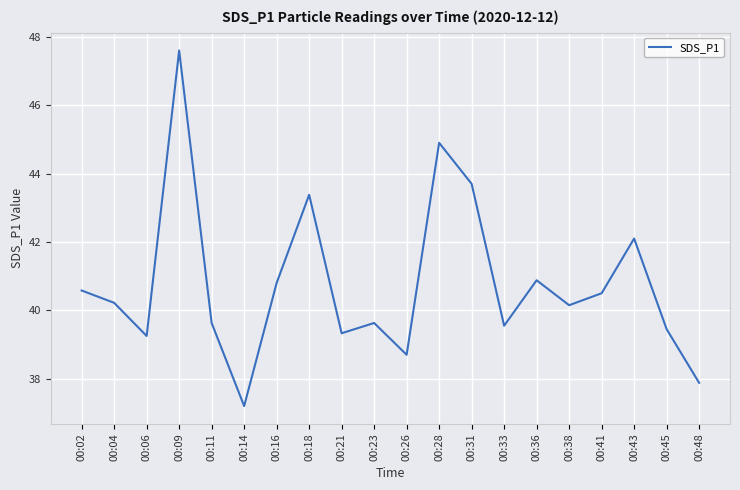

The chart shows a value of 43.7 at 00:31. True or false?

True